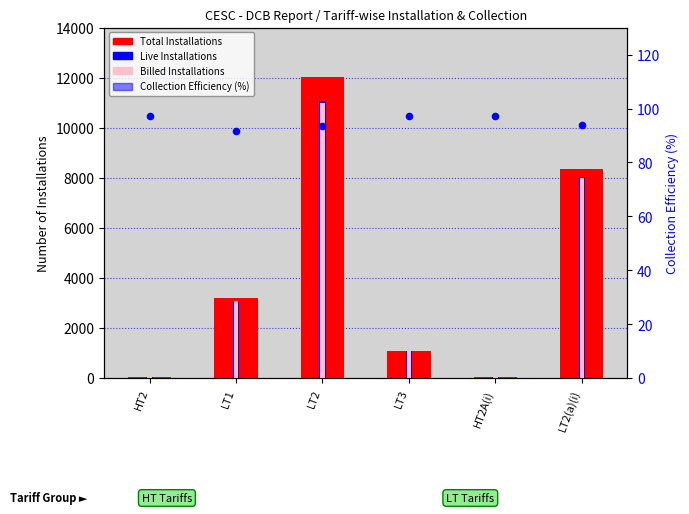

What are all the series names shown in the legend?

Total Installations, Live Installations, Billed Installations, Collection Efficiency (%)